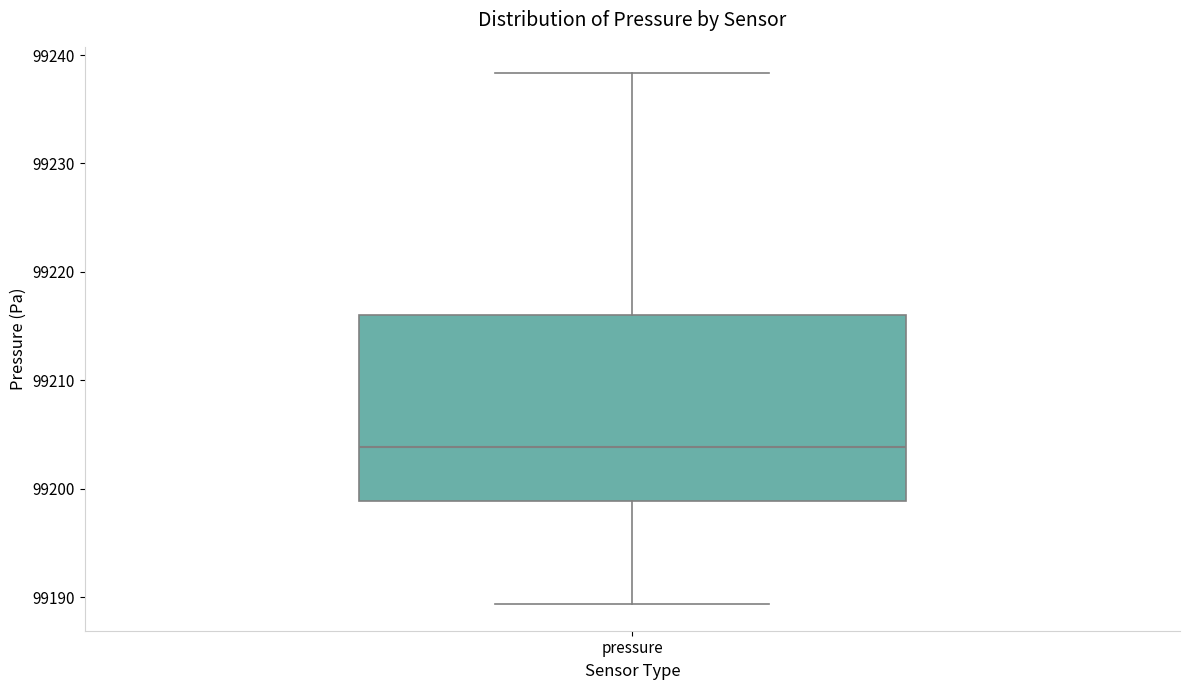

Where does the lower whisker of the box for pressure end on the y-axis? The values are not printed on the chart, so give them approximately, as read against the axis.

99189